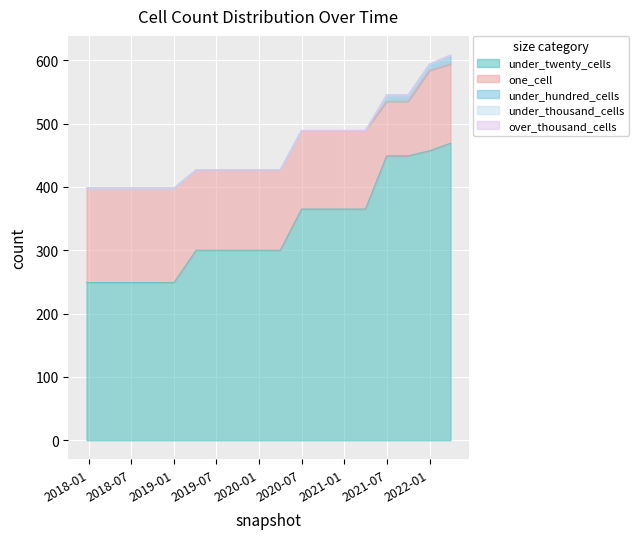

What is the label of the 16th point from the left?

2021-10-01